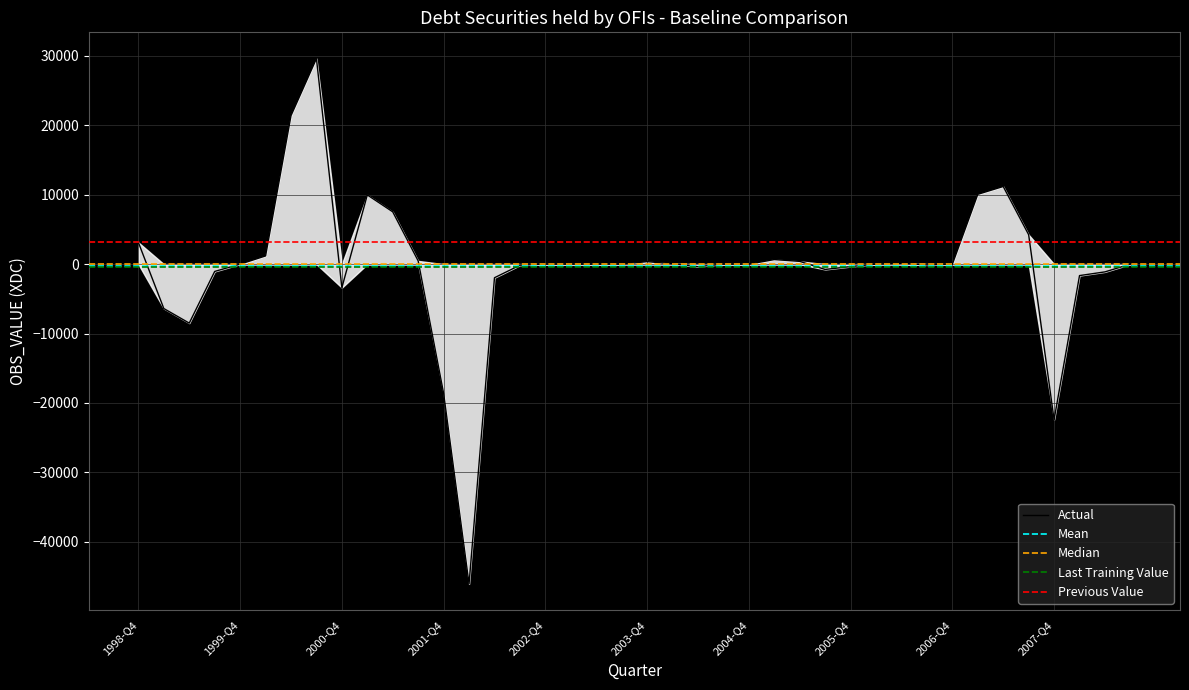

Count the number of categories in the chart.

40